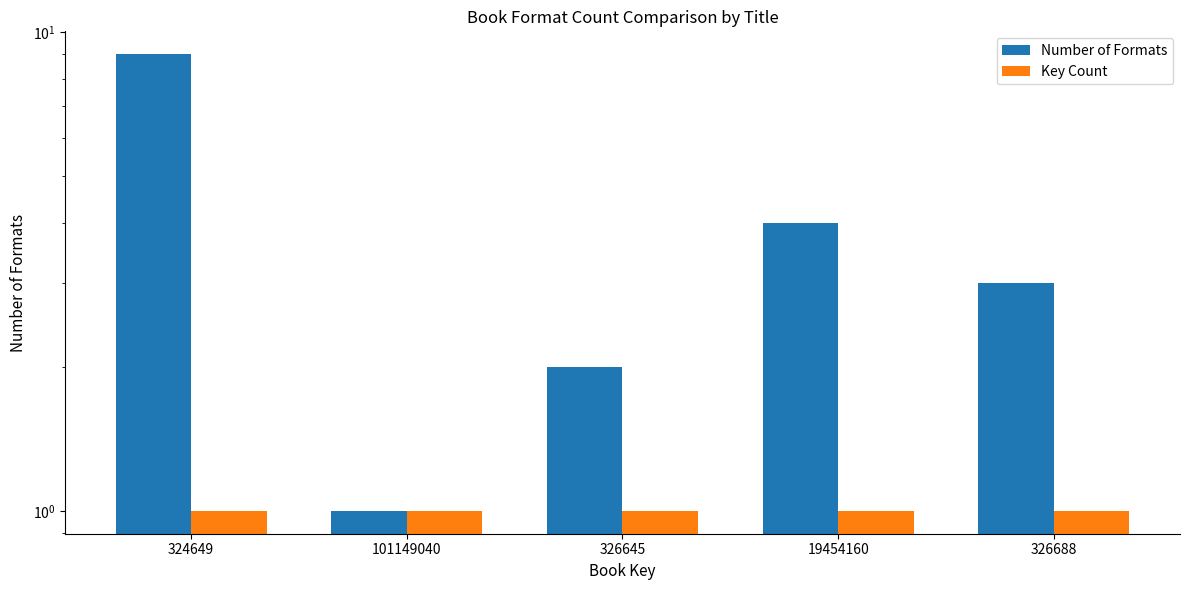

Which series has the widest spread of values?

Number of Formats